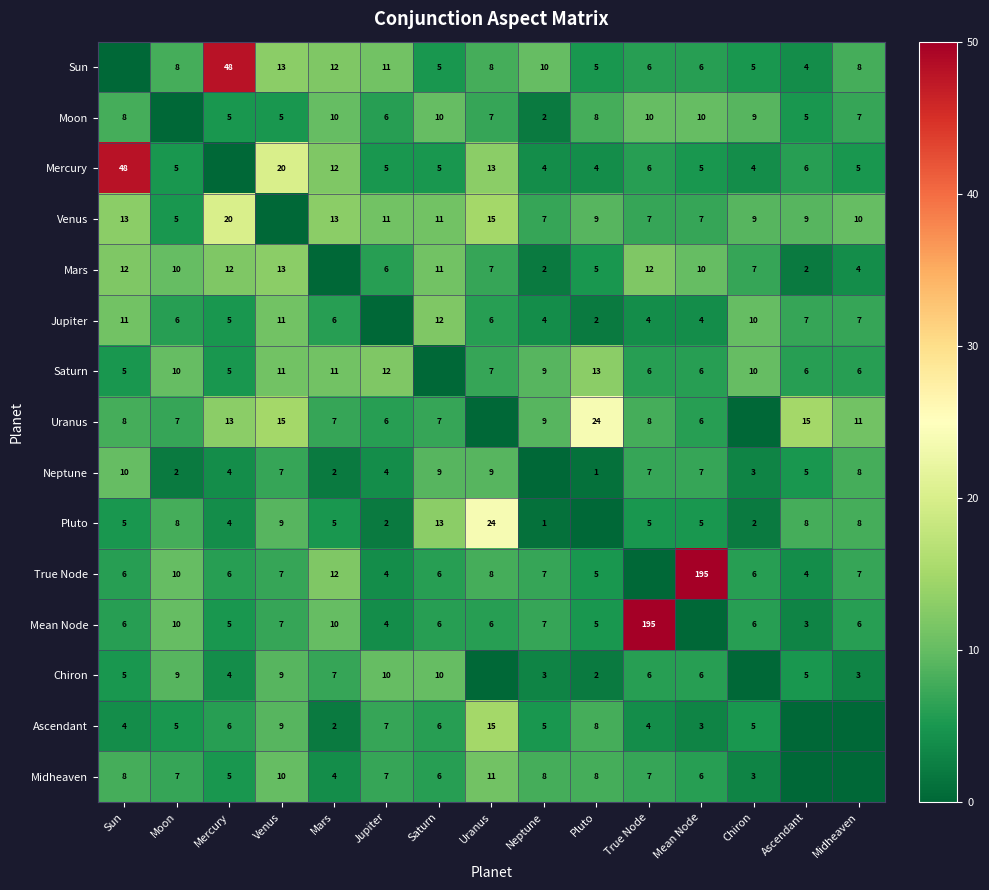

What is the difference between the Neptune values at Pluto and Ascendant?

4